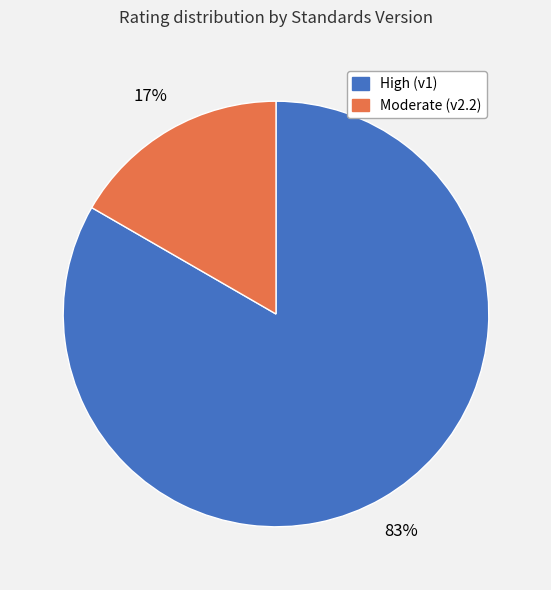

Is there a majority slice in this chart?

Yes